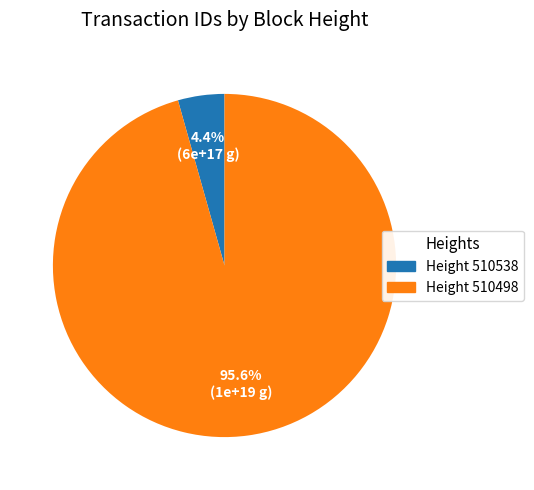

Count the number of slices in the pie.

2